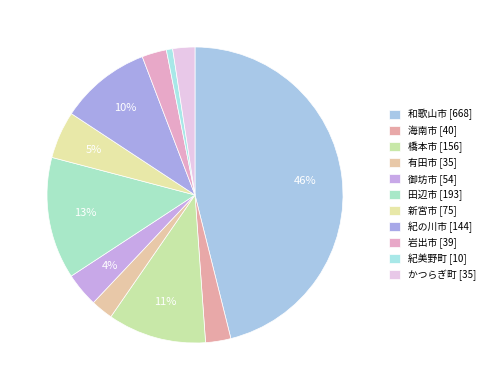

Does any single category account for the majority?

No